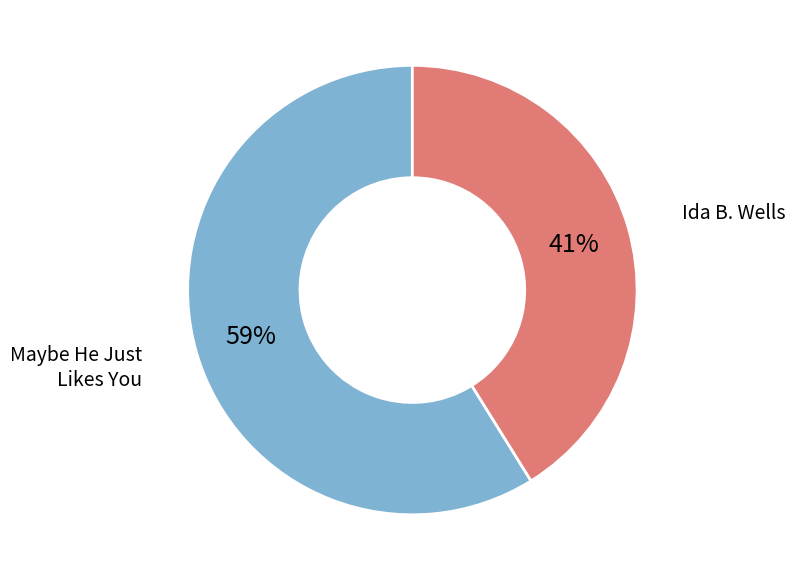

Which has a higher value, Maybe He Just Likes You or Ida B. Wells?

Maybe He Just Likes You